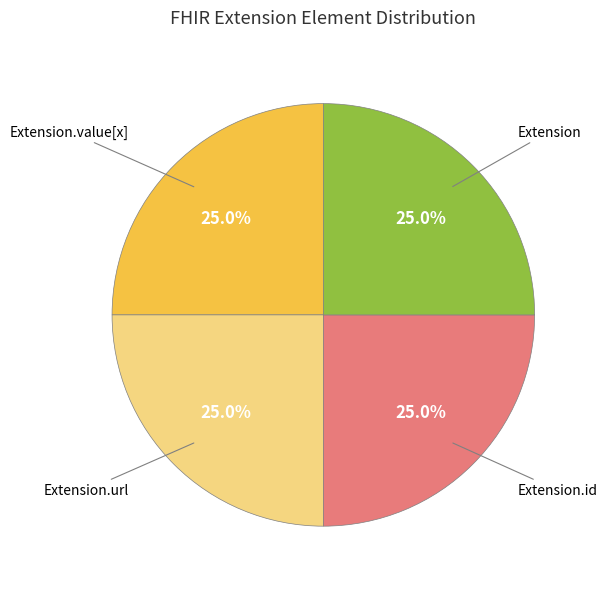

Is there any slice that represents more than half of the pie?

No